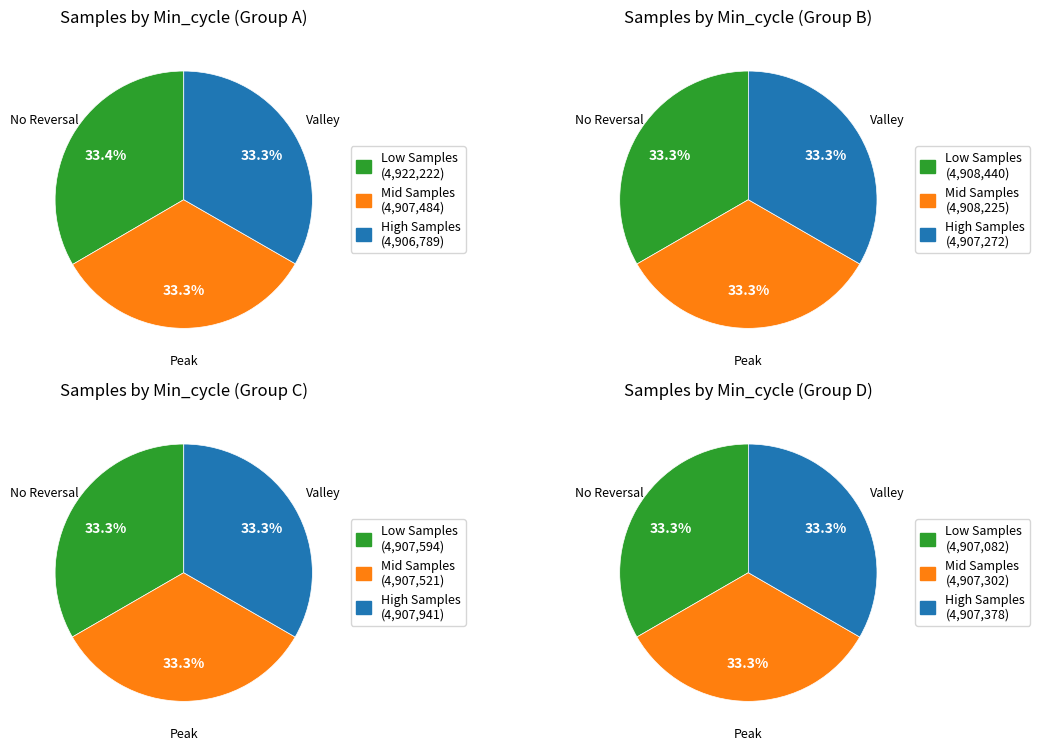

Count the number of slices in the pie.

12